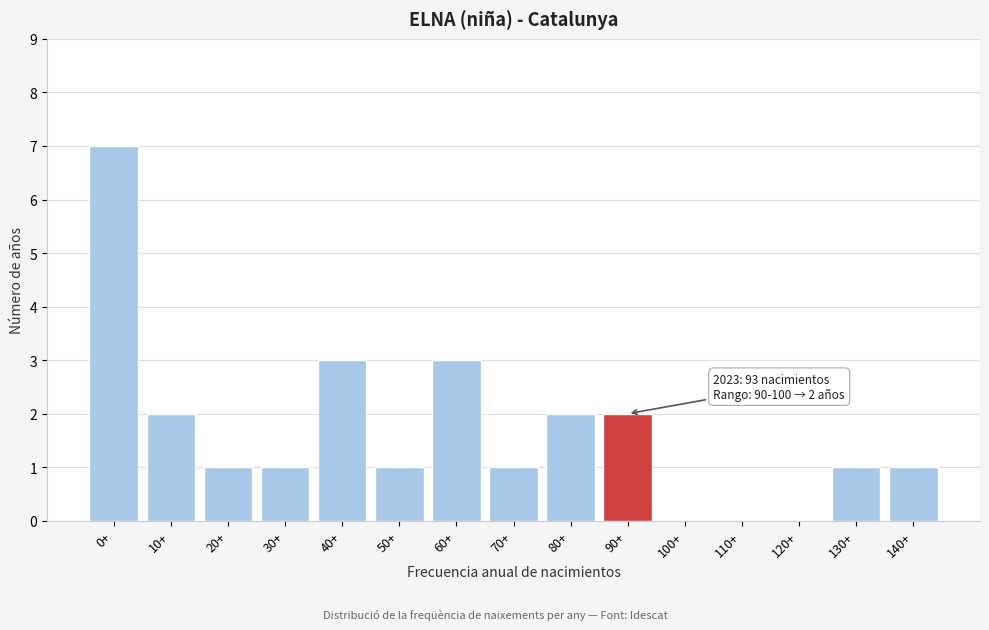

Reading right to left, transcribe all the data shown in this chart.

140+=1	130+=1	120+=0	110+=0	100+=0	90+=2	80+=2	70+=1	60+=3	50+=1	40+=3	30+=1	20+=1	10+=2	0+=7